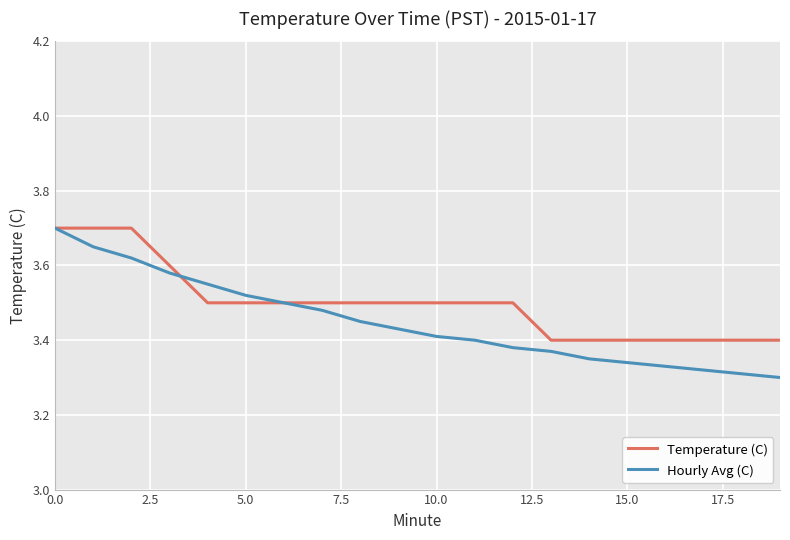

True or false: Hourly Avg (C) has more than 1 points higher than both neighbors.

False